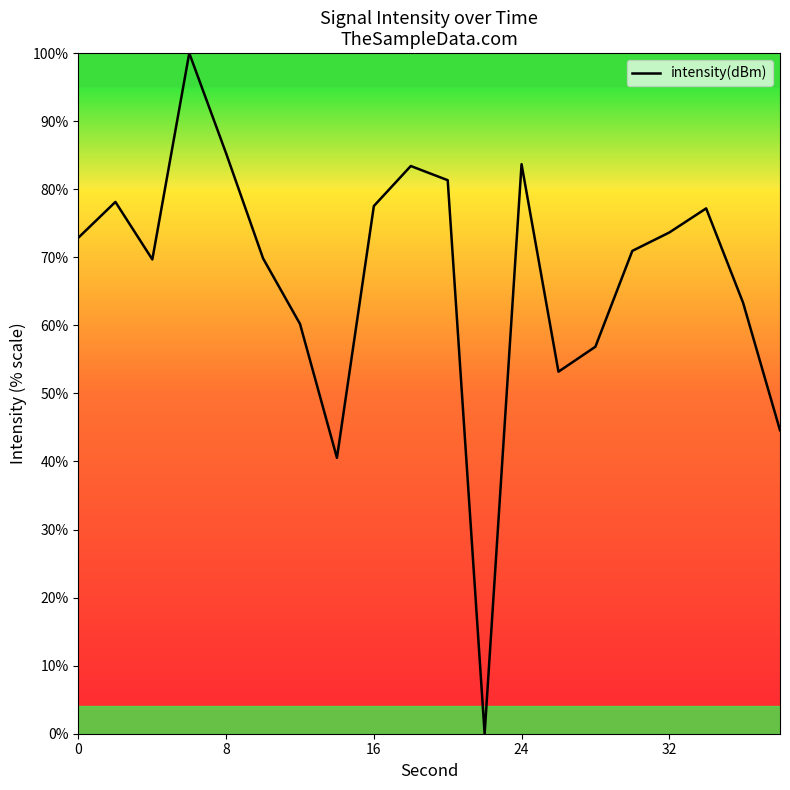

Does the chart display data point markers on the line(s)?

No